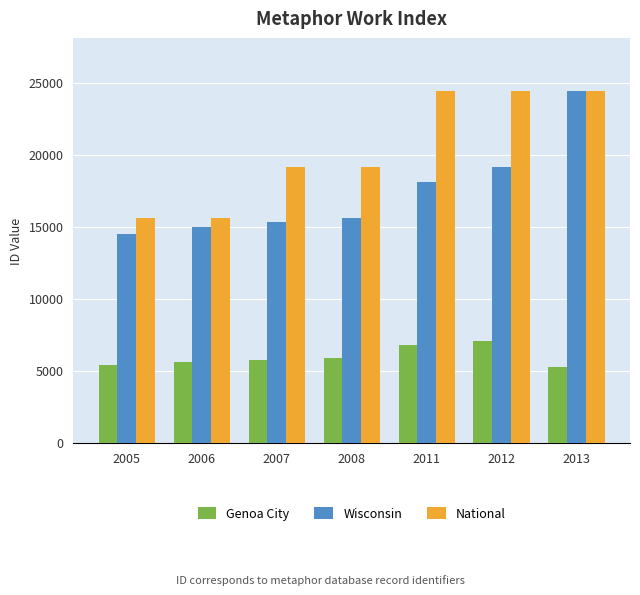

At how many categories does at least one series exceed 18158?

5